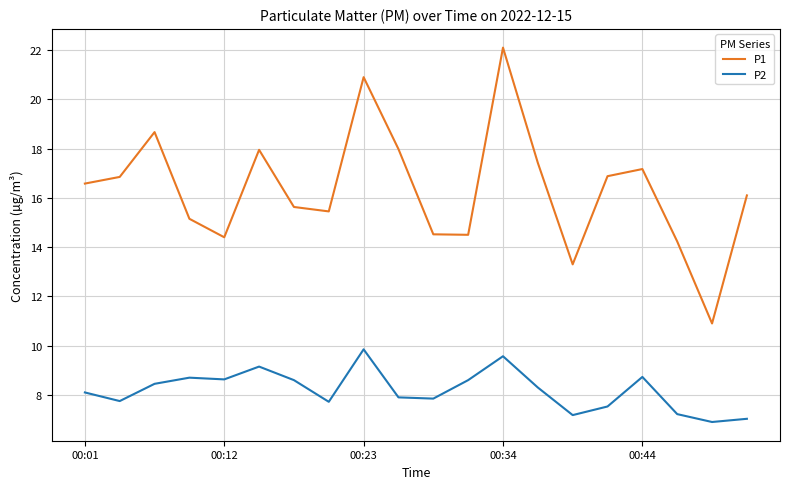

Which series has the largest total across all categories?

P1